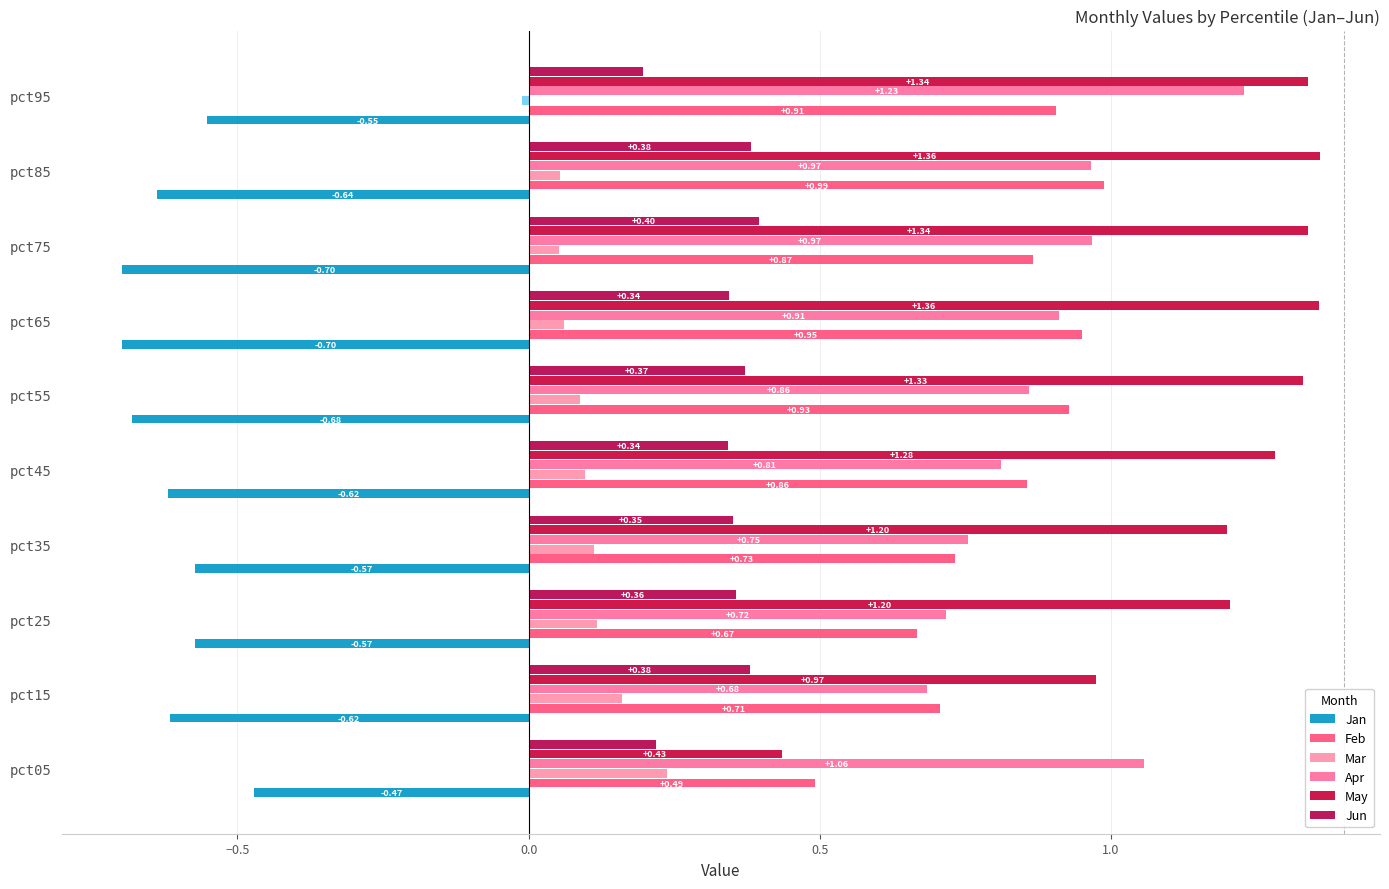

How many negative values does the Mar series have?

1